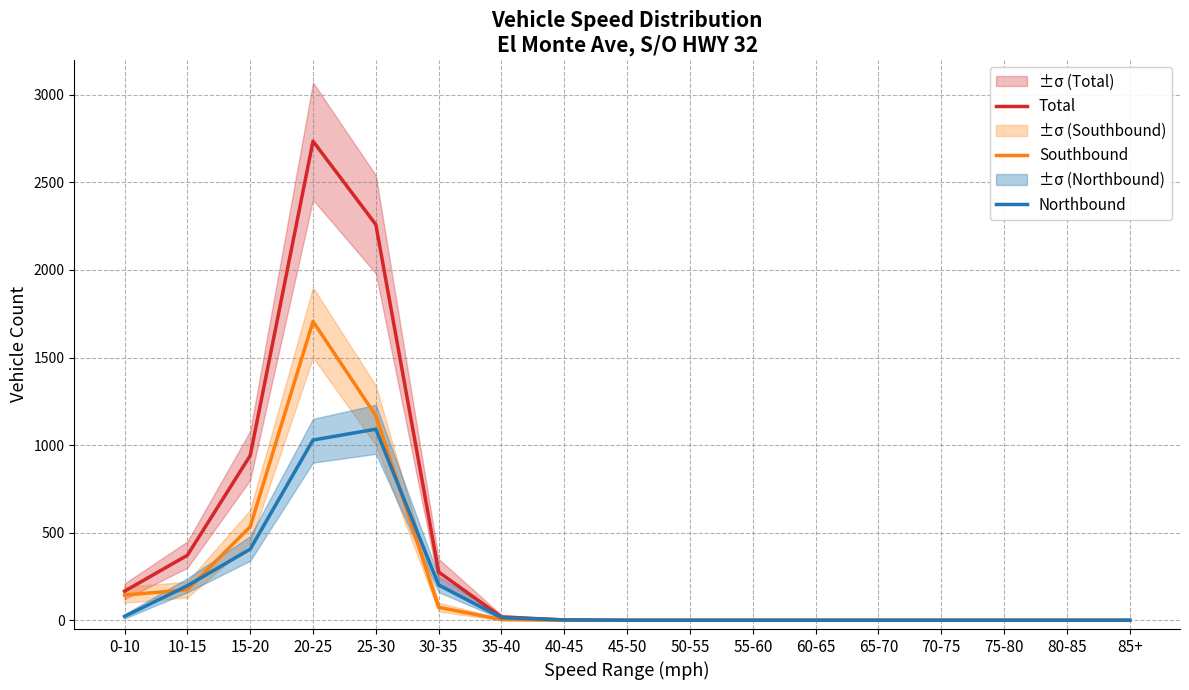

At 85+, list the series in order from smallest to largest.

Total, Southbound, Northbound